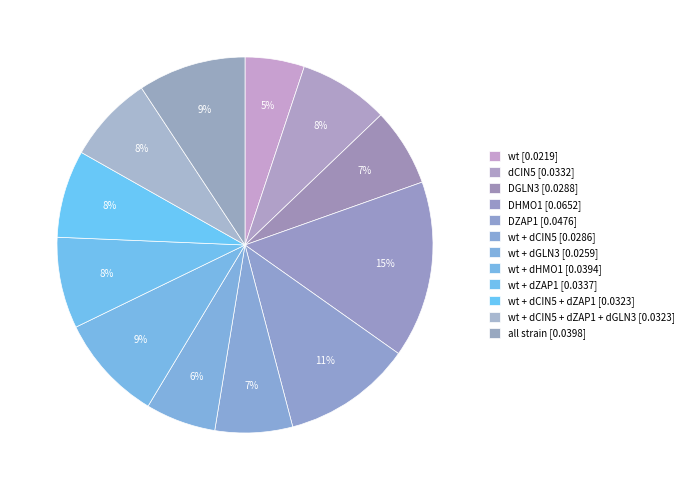

Count the number of slices in the pie.

12